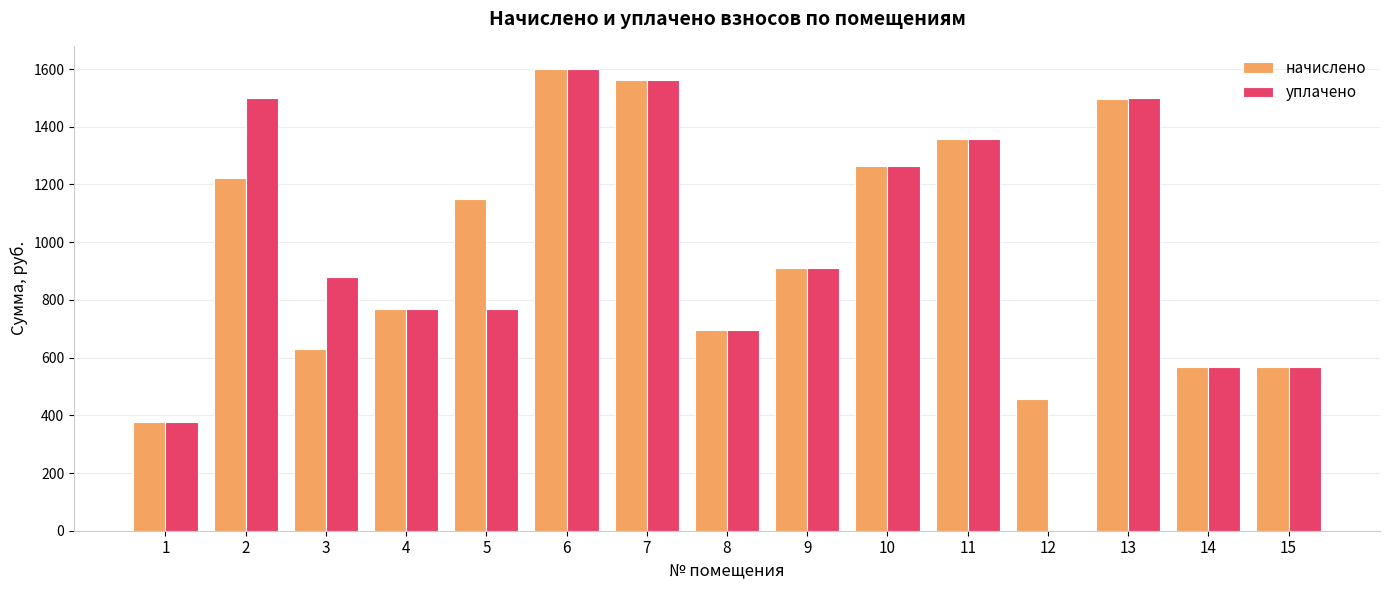

What is the total value across all series at 4?

1533.6